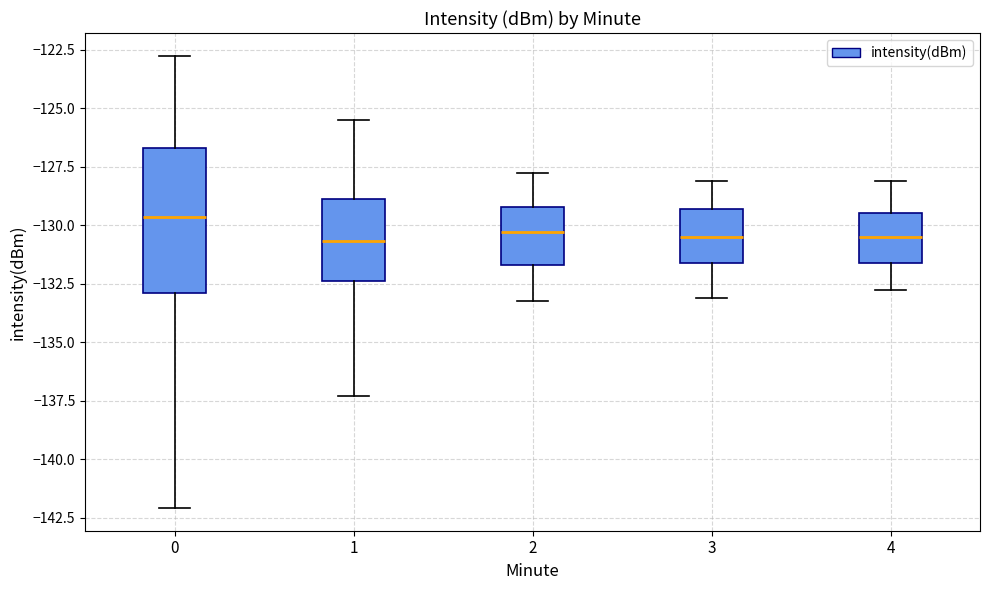

Comparing the boxes themselves (not the whiskers), which one is the tallest?

0